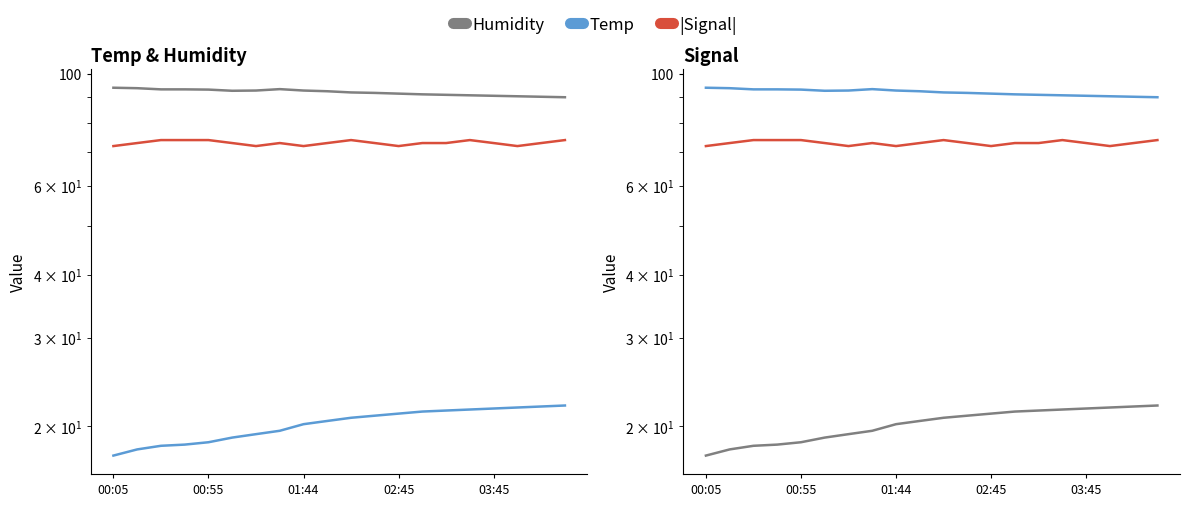

Rank the series at 10 from highest to lowest value.

Humidity, |Signal|, Temp